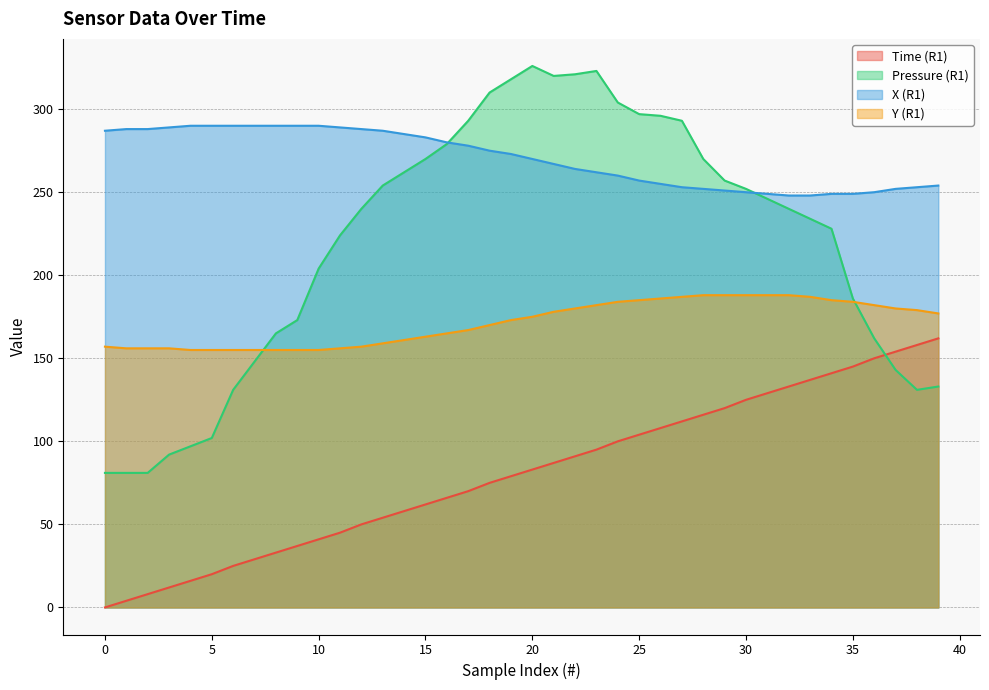

What is the difference between the maximum and minimum values in the Time (R1) series?

162